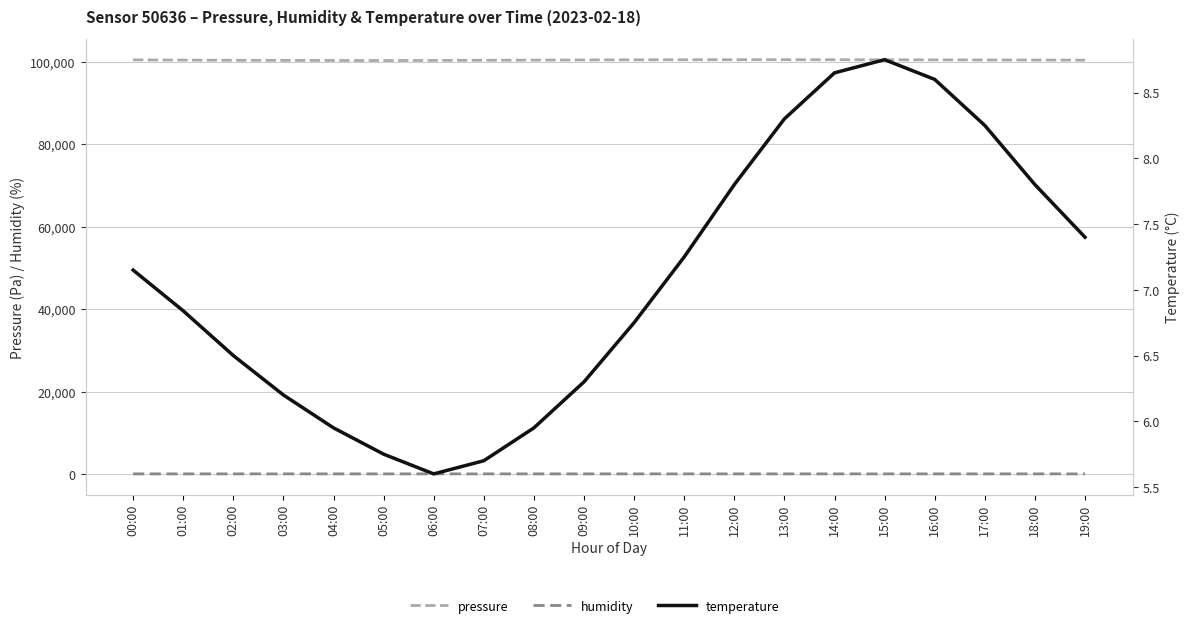

True or false: temperature and pressure cross at least once.

False